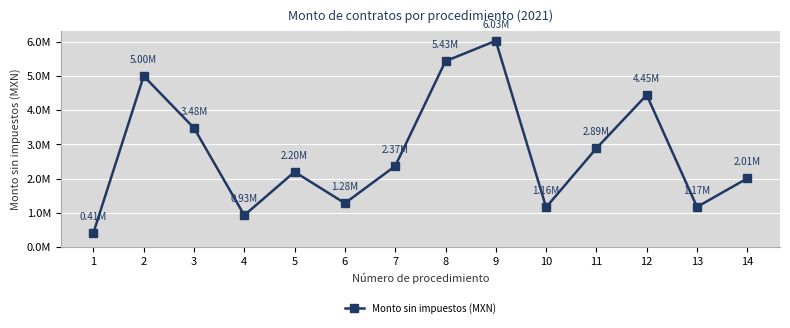

Does the chart have visible grid lines?

Yes